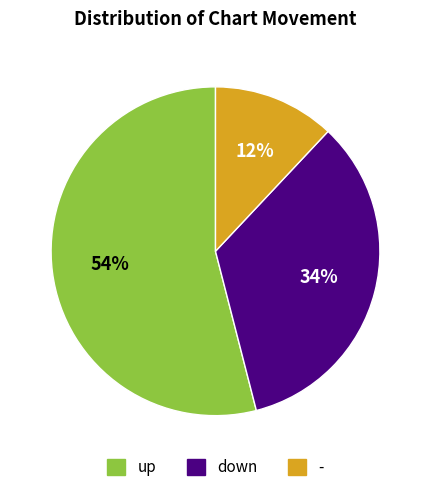

True or false: up accounts for 54% of the total.

True